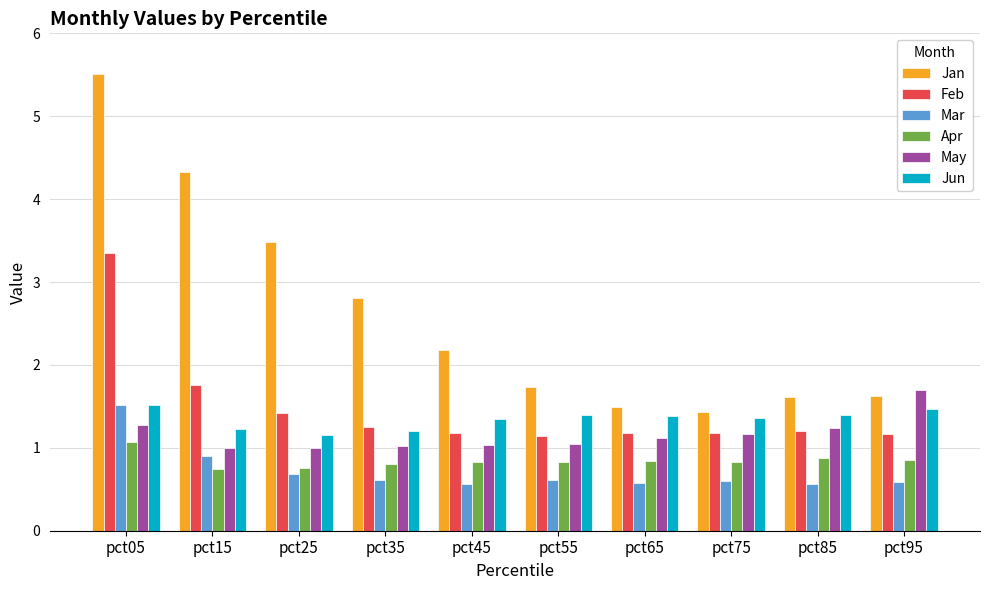

What is the minimum value for Jan?

1.4